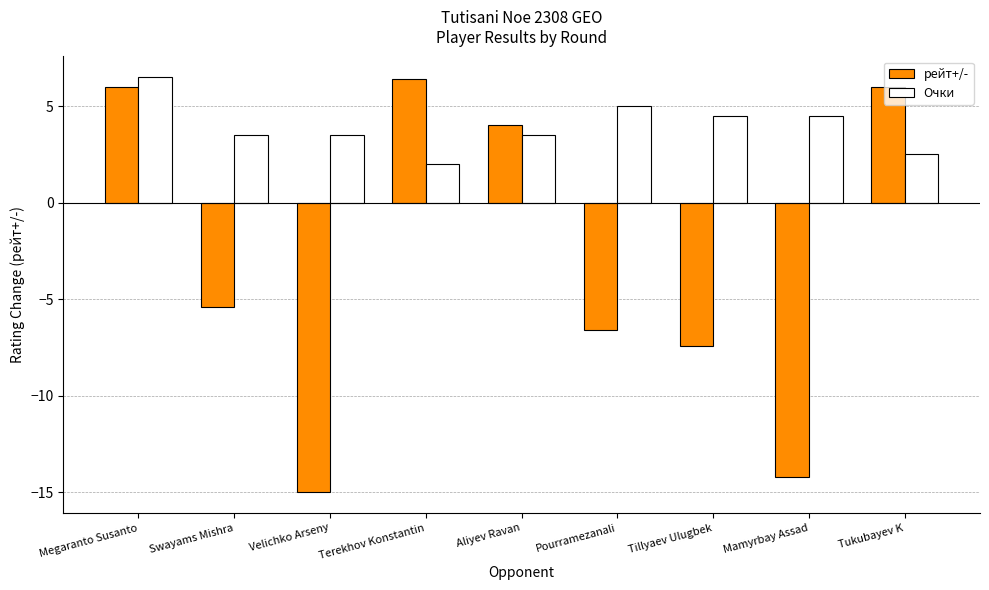

Reading left to right, transcribe all the data shown in this chart.

рейт+/-: Megaranto Susanto=6.0	Swayams Mishra=-5.4	Velichko Arseny=-15.0	Terekhov Konstantin=6.4	Aliyev Ravan=4.0	Pourramezanali=-6.6	Tillyaev Ulugbek=-7.4	Mamyrbay Assad=-14.2	Tukubayev K=6.0
Очки: Megaranto Susanto=6.5	Swayams Mishra=3.5	Velichko Arseny=3.5	Terekhov Konstantin=2.0	Aliyev Ravan=3.5	Pourramezanali=5.0	Tillyaev Ulugbek=4.5	Mamyrbay Assad=4.5	Tukubayev K=2.5